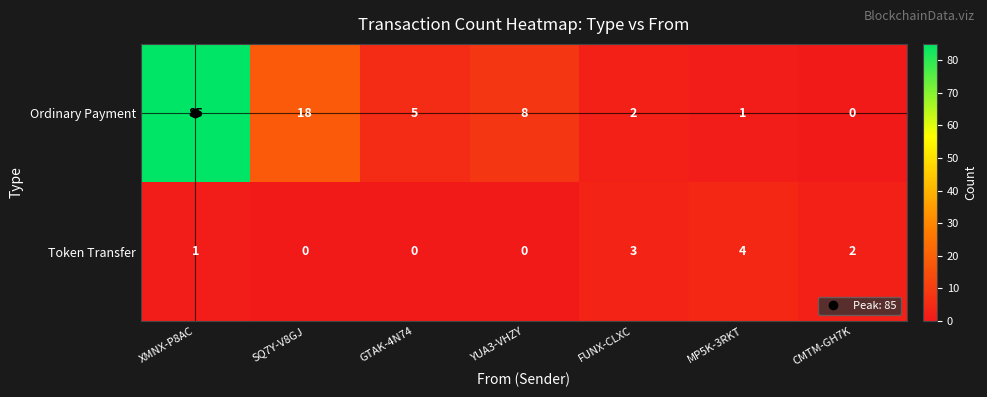

Is it true that Ordinary Payment equals 3 at YUA3-VHZY?

False